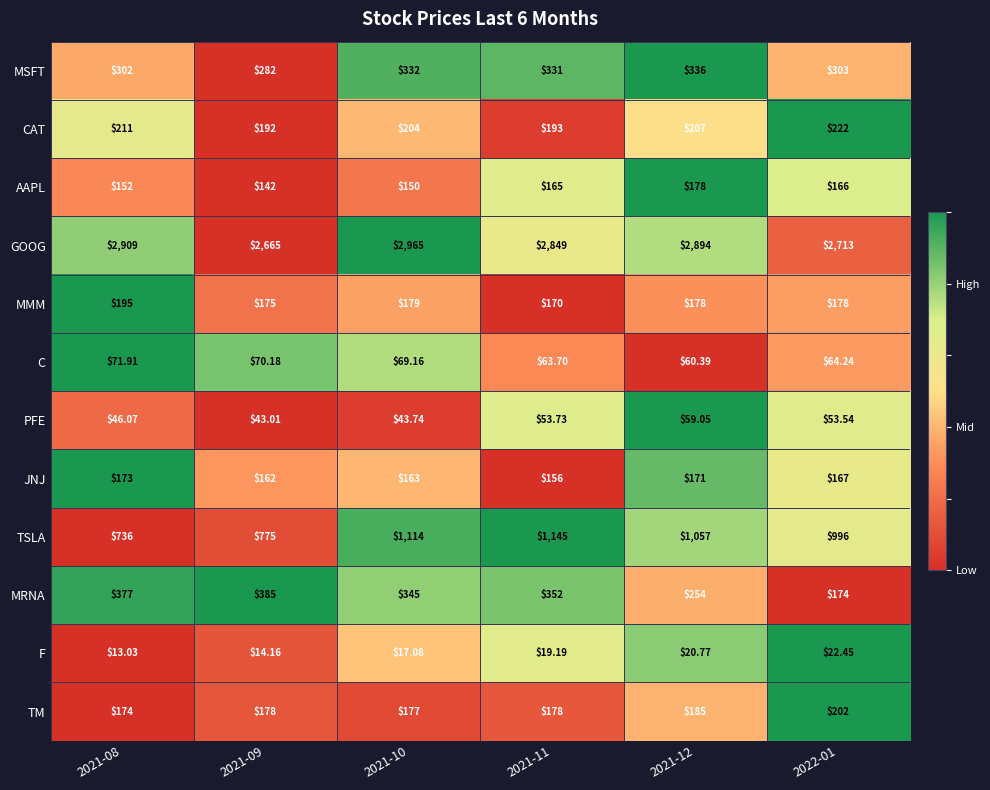

Which series has the widest spread of values?

TSLA